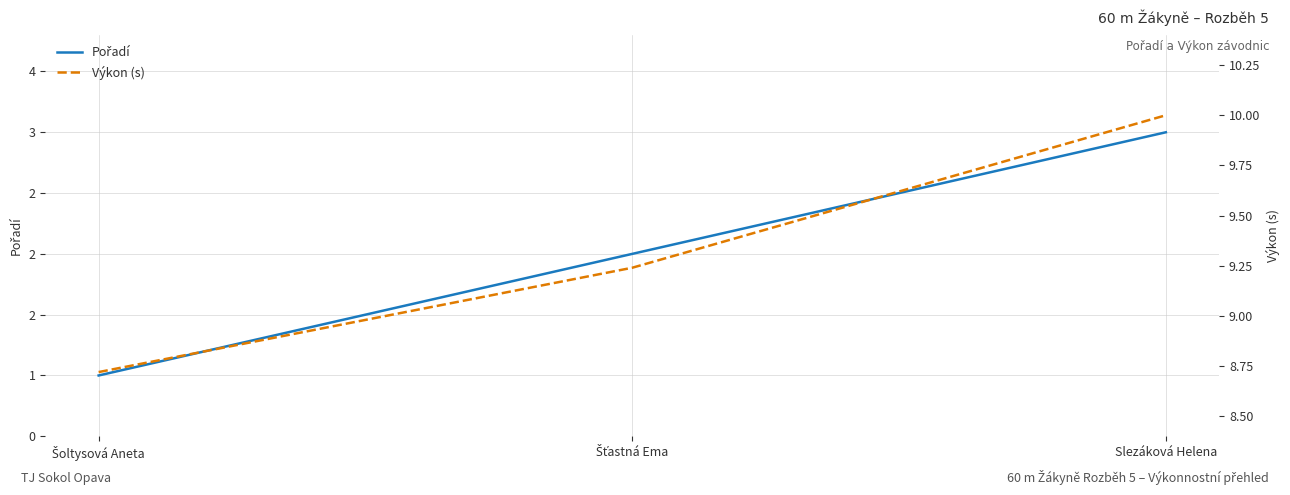

What is the difference between the maximum and second lowest values in the Výkon (s) series?

0.8